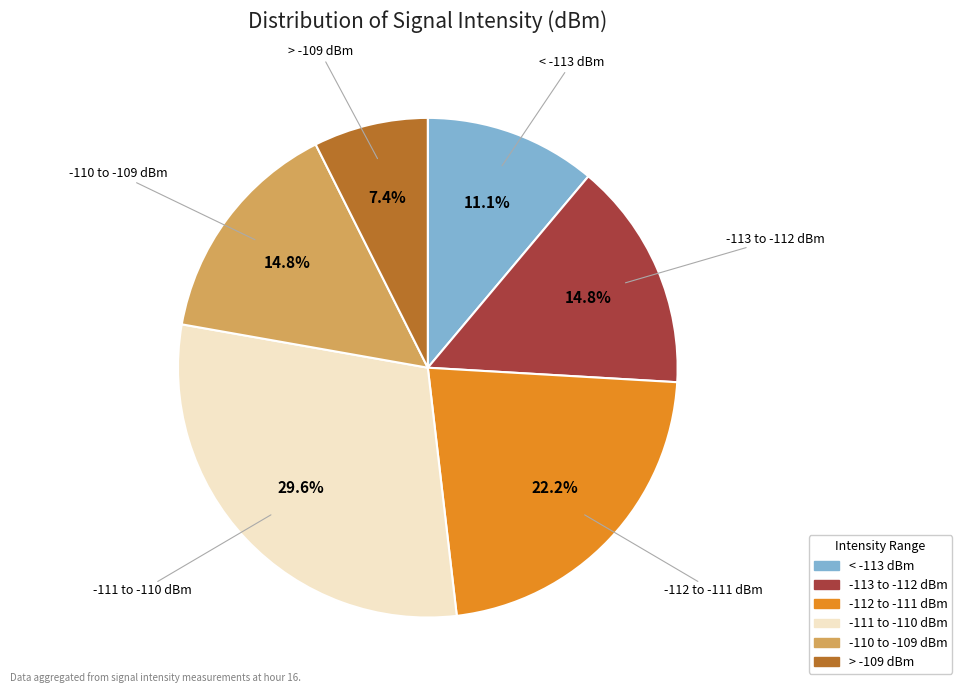

Is there a majority slice in this chart?

No